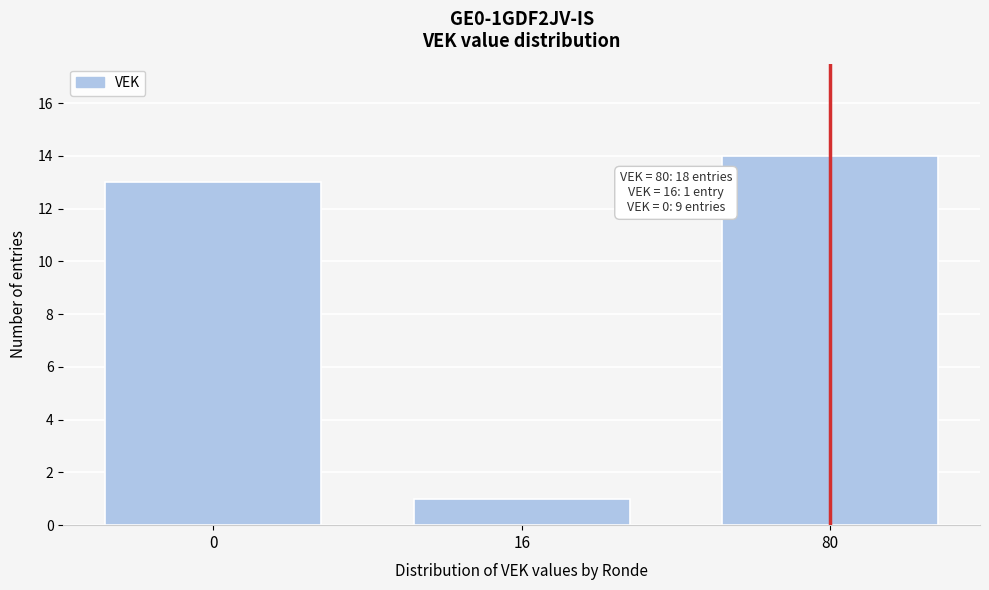

Reading right to left, transcribe all the data shown in this chart.

14	1	13